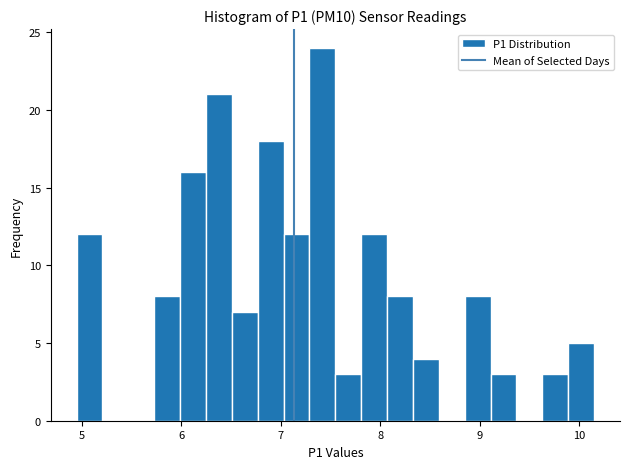

Around what value on the x-axis is the tallest bar? Give the approximate position of its centre, as read against the axis.

7.4